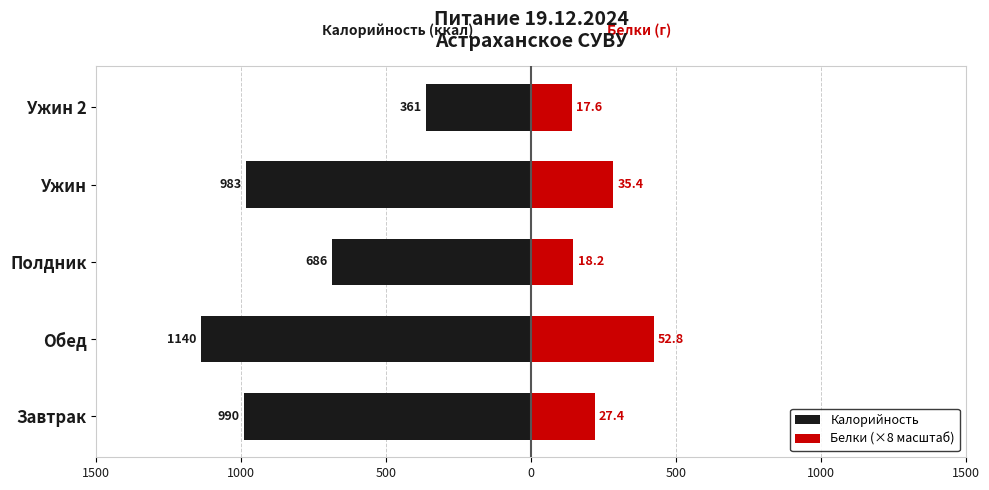

Reading right to left, extract all data points from this chart.

Калорийность: -361.1	-983.5	-686.7	-1140.3	-990.3
Белки (×8 масштаб): 140.6	283.2	145.9	422.4	219.3